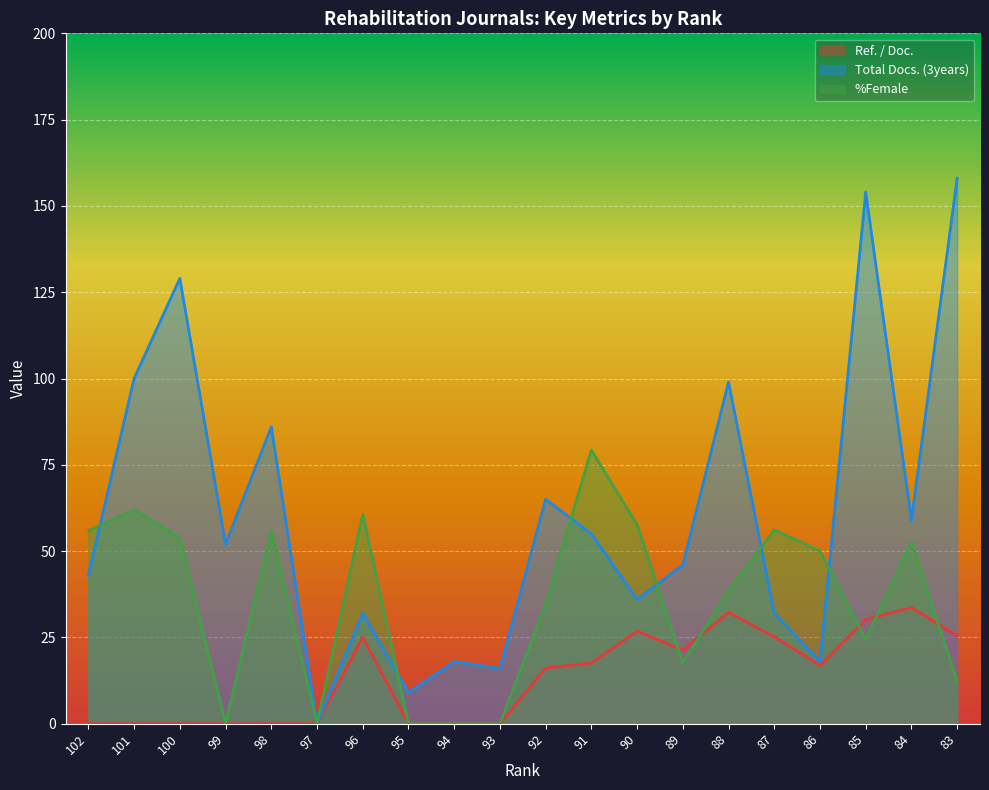

Rank the categories by %Female value from lowest to highest.

99, 97, 95, 94, 93, 83, 89, 85, 92, 88, 86, 84, 100, 98, 102, 87, 90, 96, 101, 91